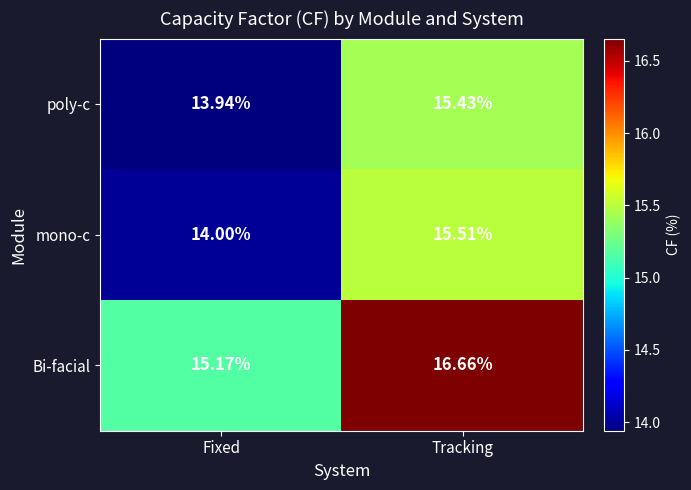

Which series has the widest spread of values?

mono-c